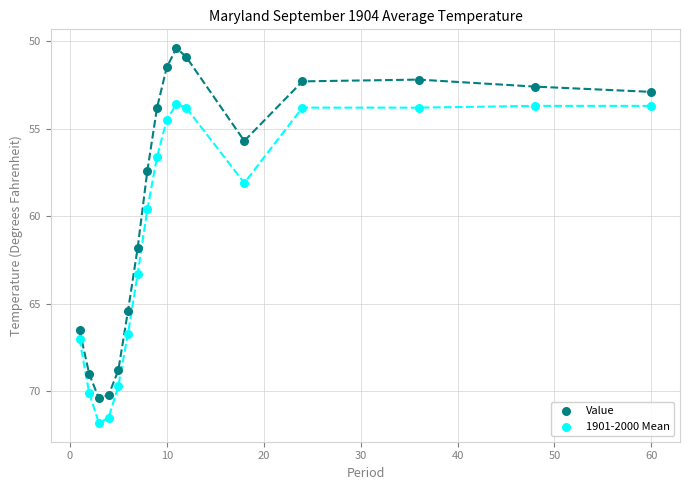

Which series reaches the minimum Y coordinate?

Value